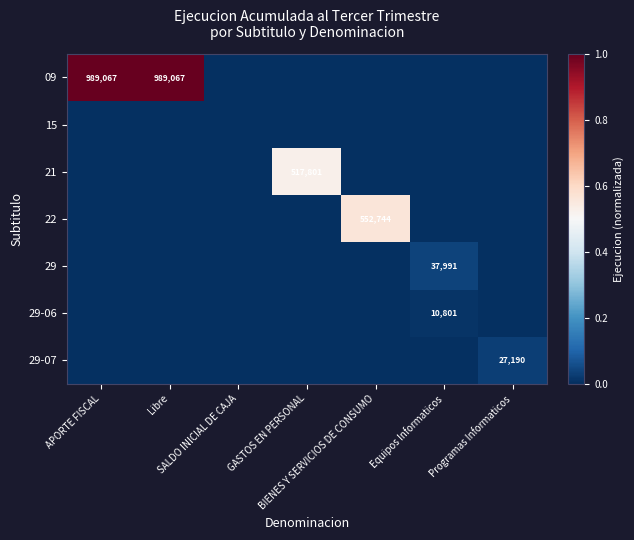

Is the value of 29 at Equipos Informaticos greater than the value of 15 at Libre?

Yes